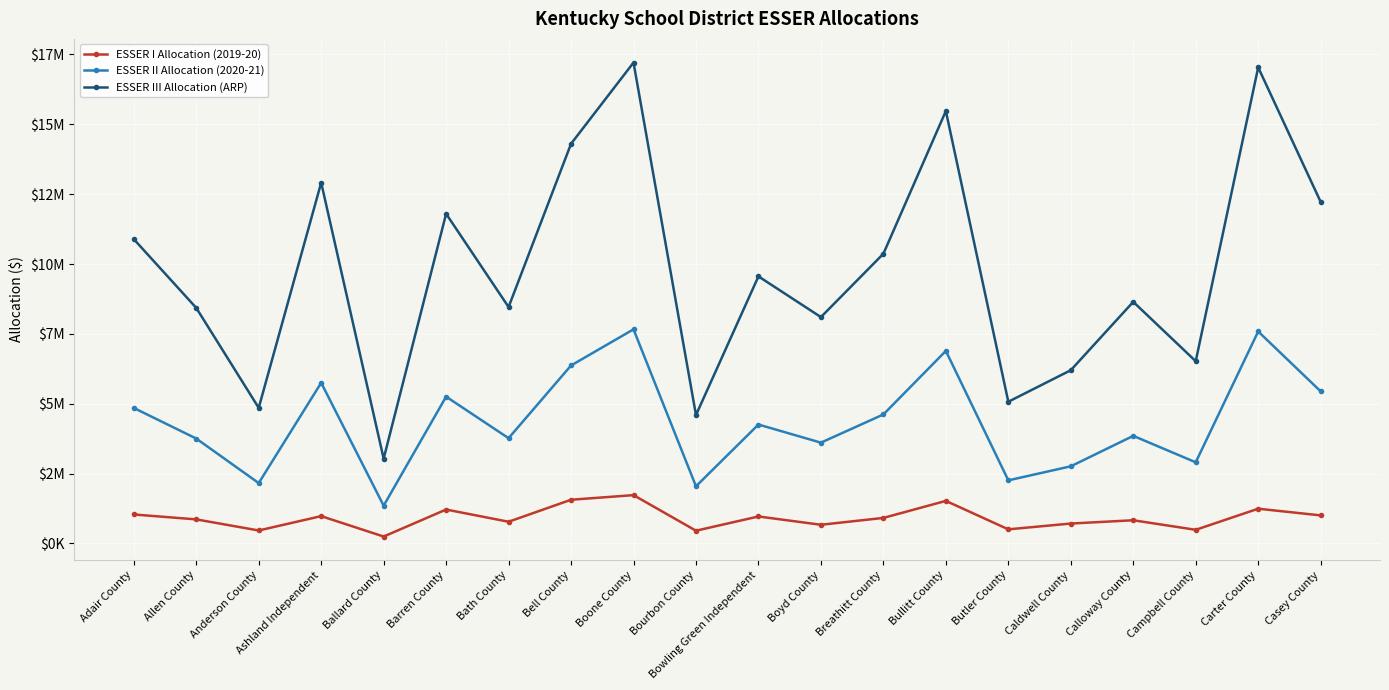

Which series has the largest total across all categories?

ESSER III Allocation (ARP)